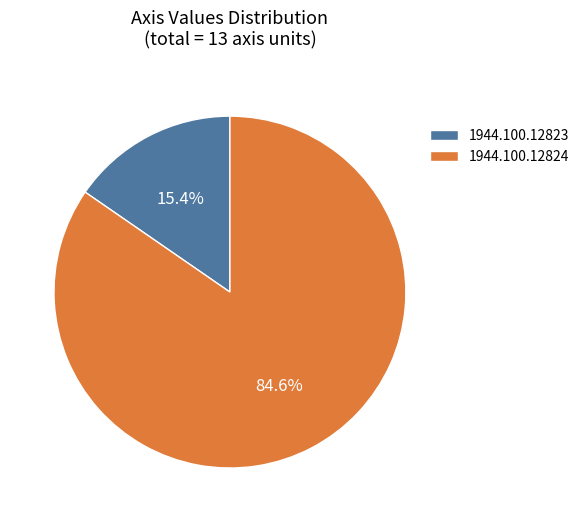

Is it true that 1944.100.12823 is 15% of the pie?

True